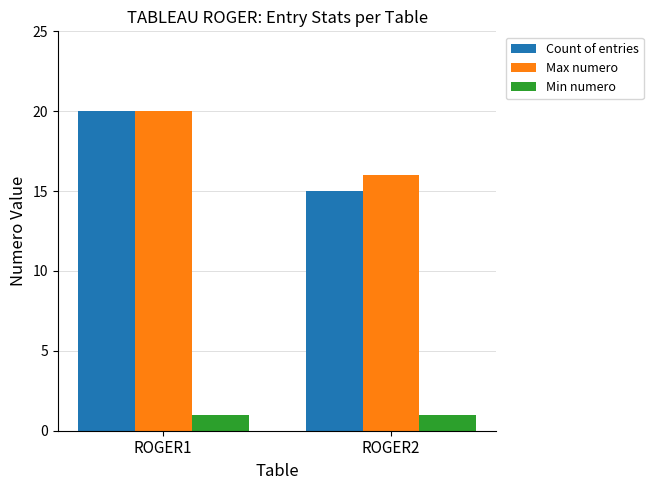

Does the chart contain any negative values?

No